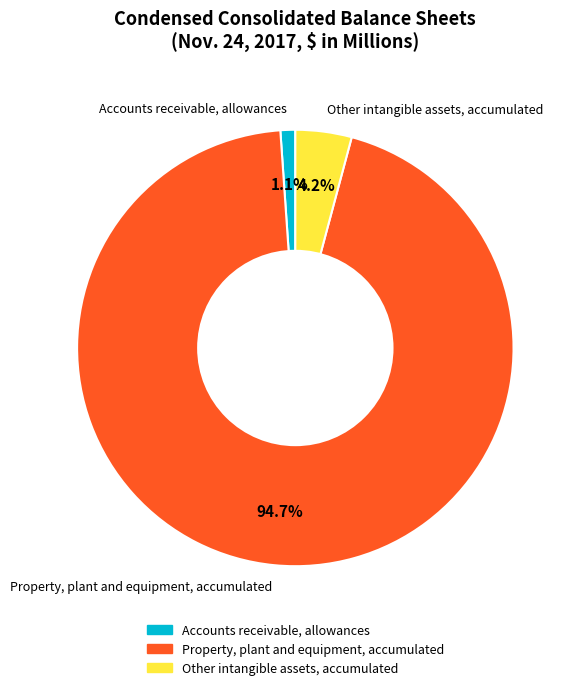

What percentage is NOT represented by Property, plant and equipment, accumulated?

5.3%